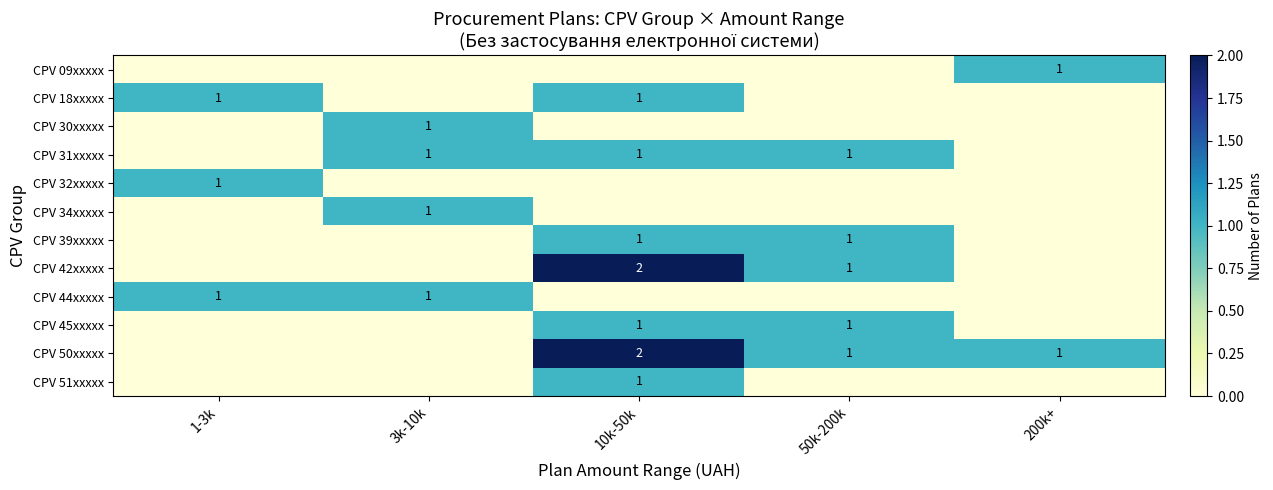

What is the highest value of the row_2 series?

1